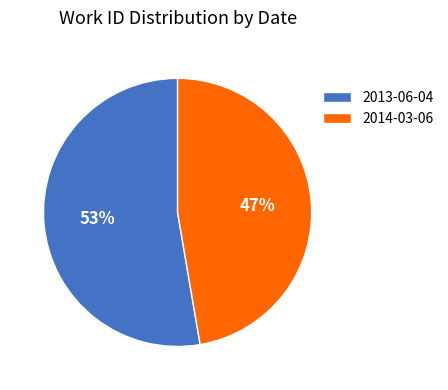

Count the number of slices in the pie.

2